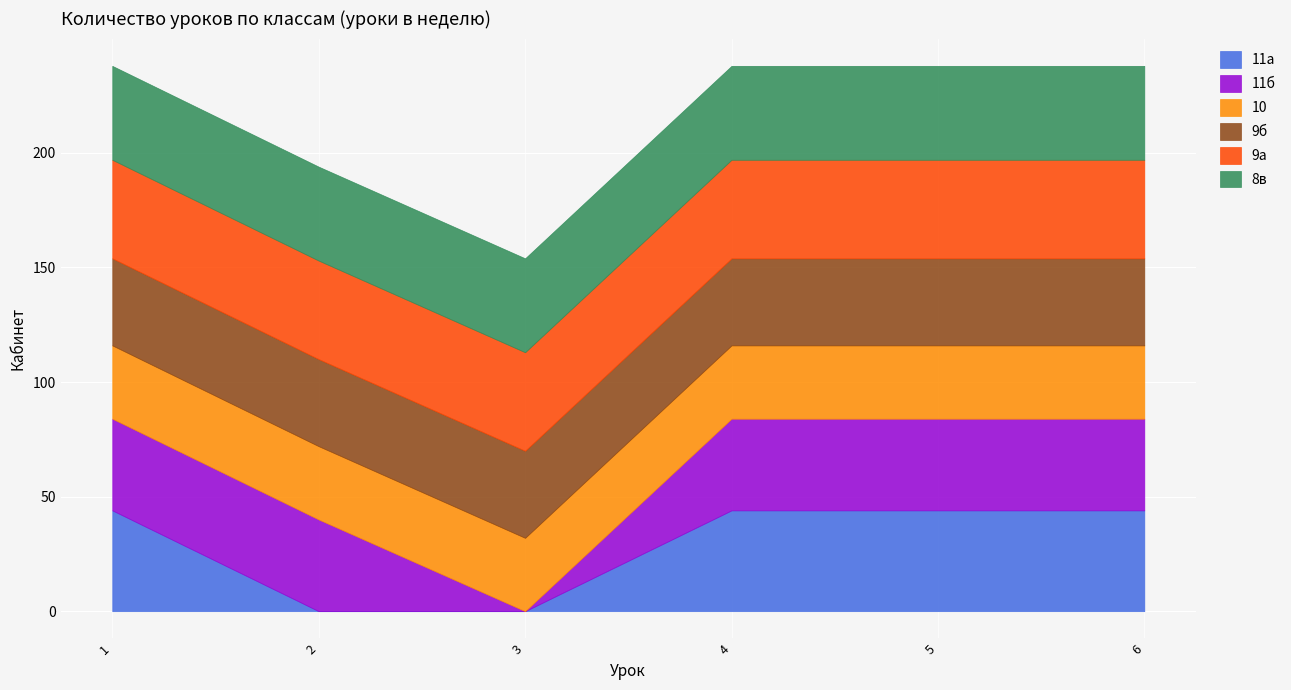

Which series has the largest total across all categories?

9а